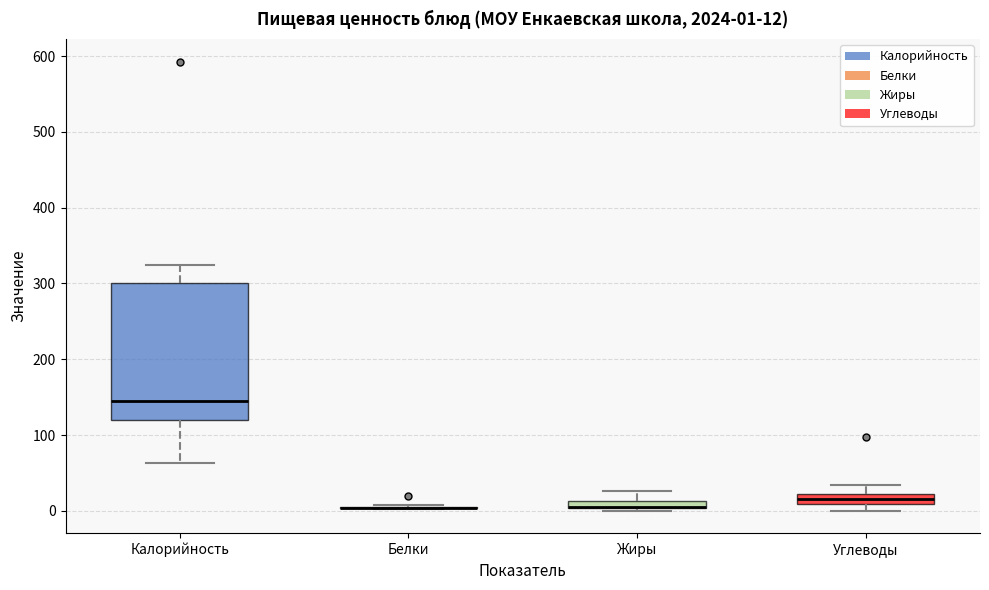

Which box is the tallest, from its lower edge to its upper edge?

Калорийность